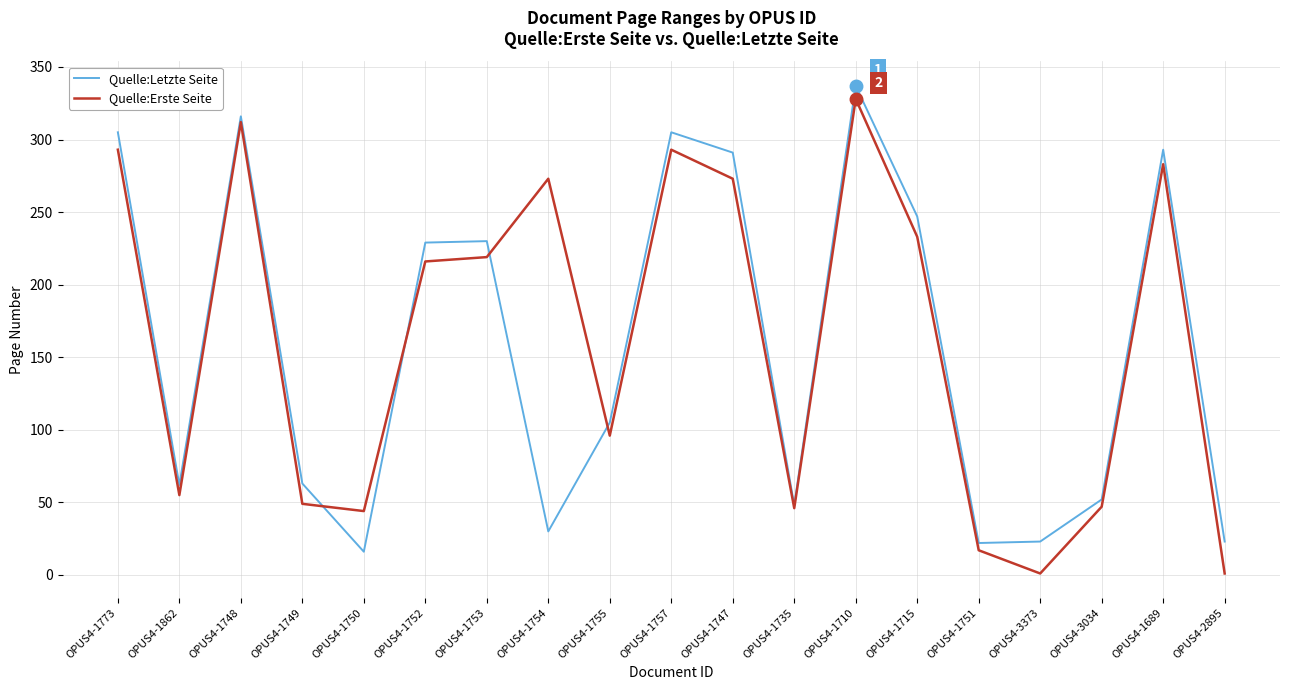

Count the number of data series in this chart.

2